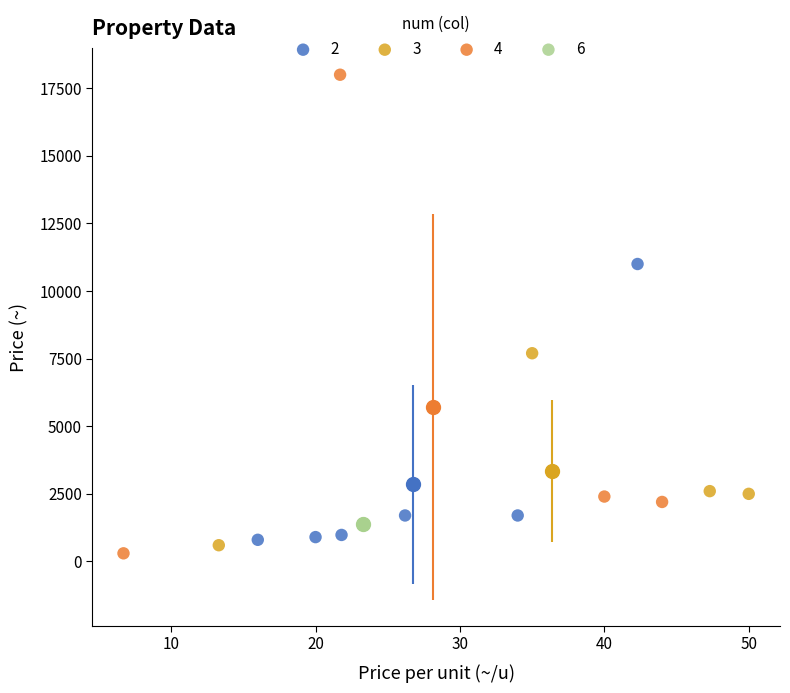

What are all the series names shown in the legend?

2, 3, 4, 6